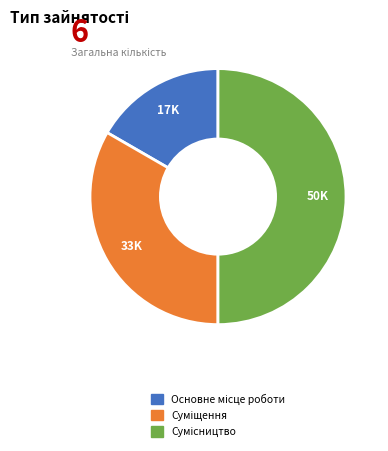

To the nearest percent, what is the combined percentage of Сумісництво and Суміщення?

83%